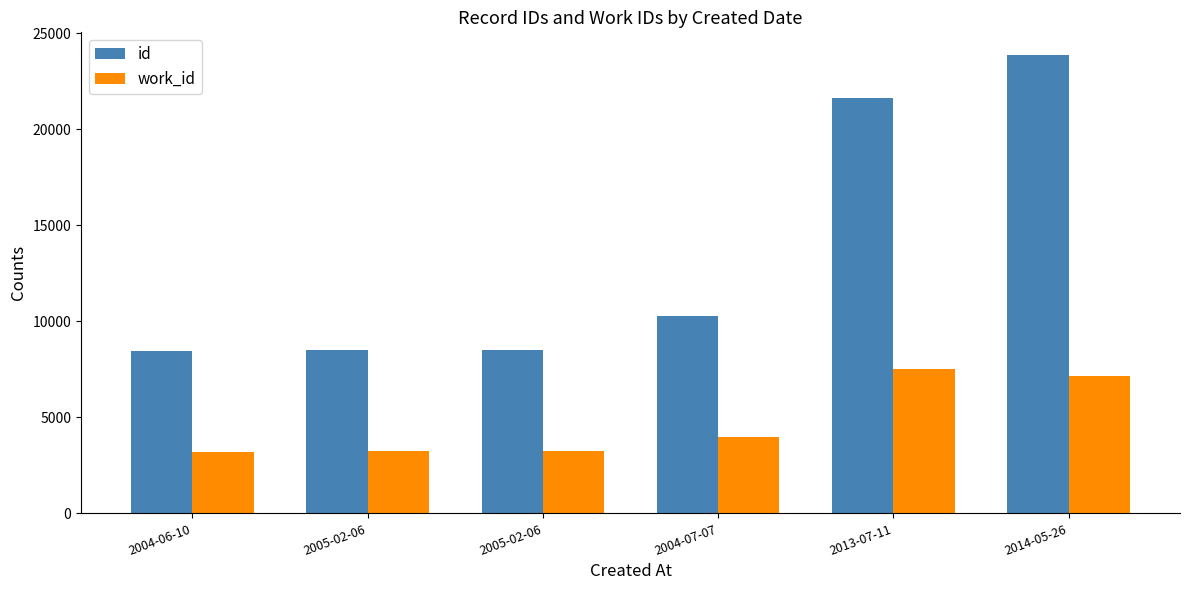

At which category does the chart reach its minimum across all series?

2004-06-10